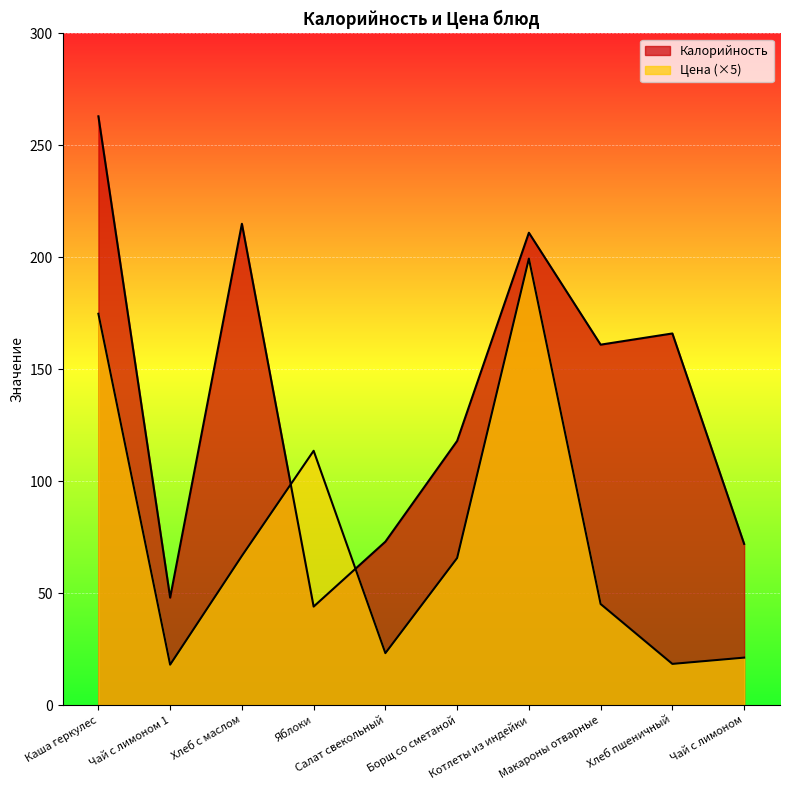

Where is Цена nearest to the value 108?

Яблоки